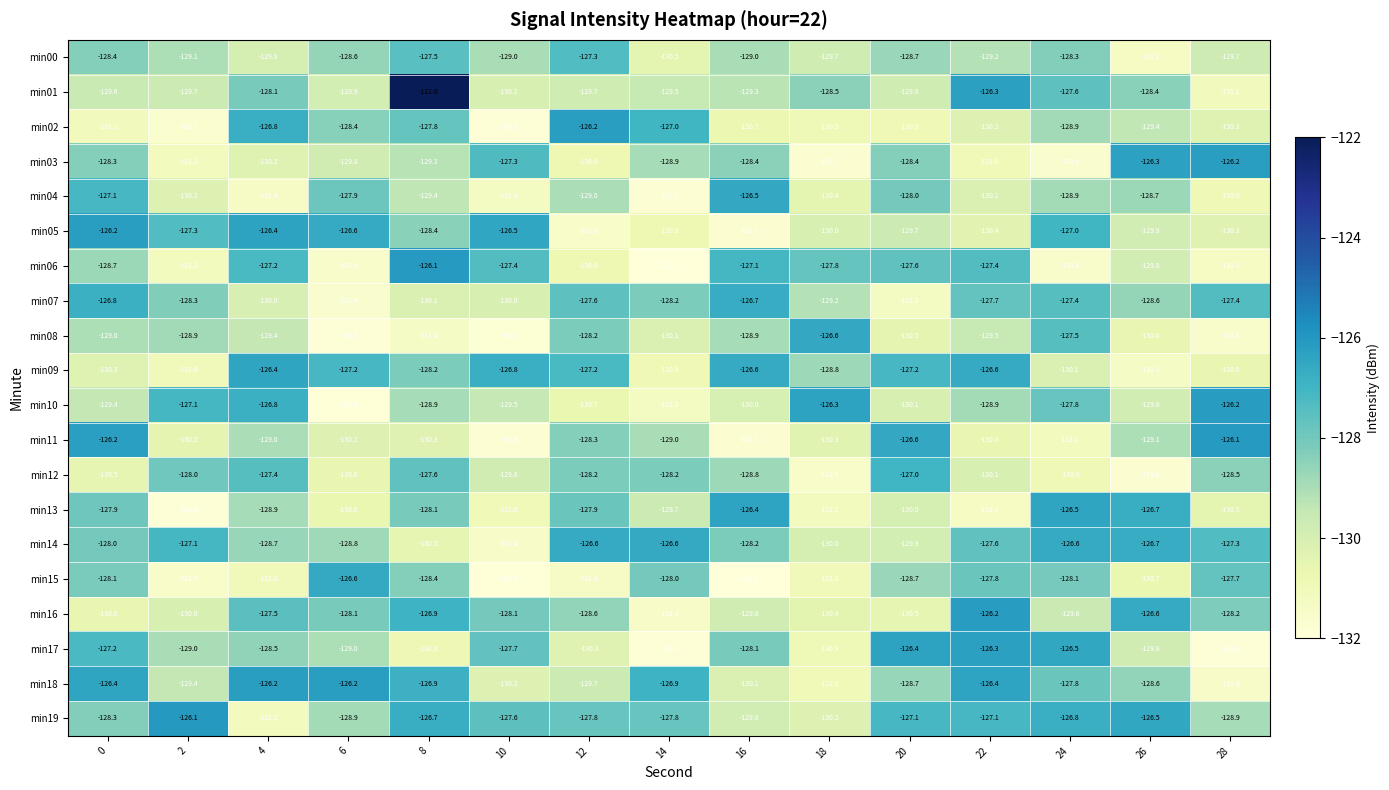

What is the average value of the min07 series?

-128.7